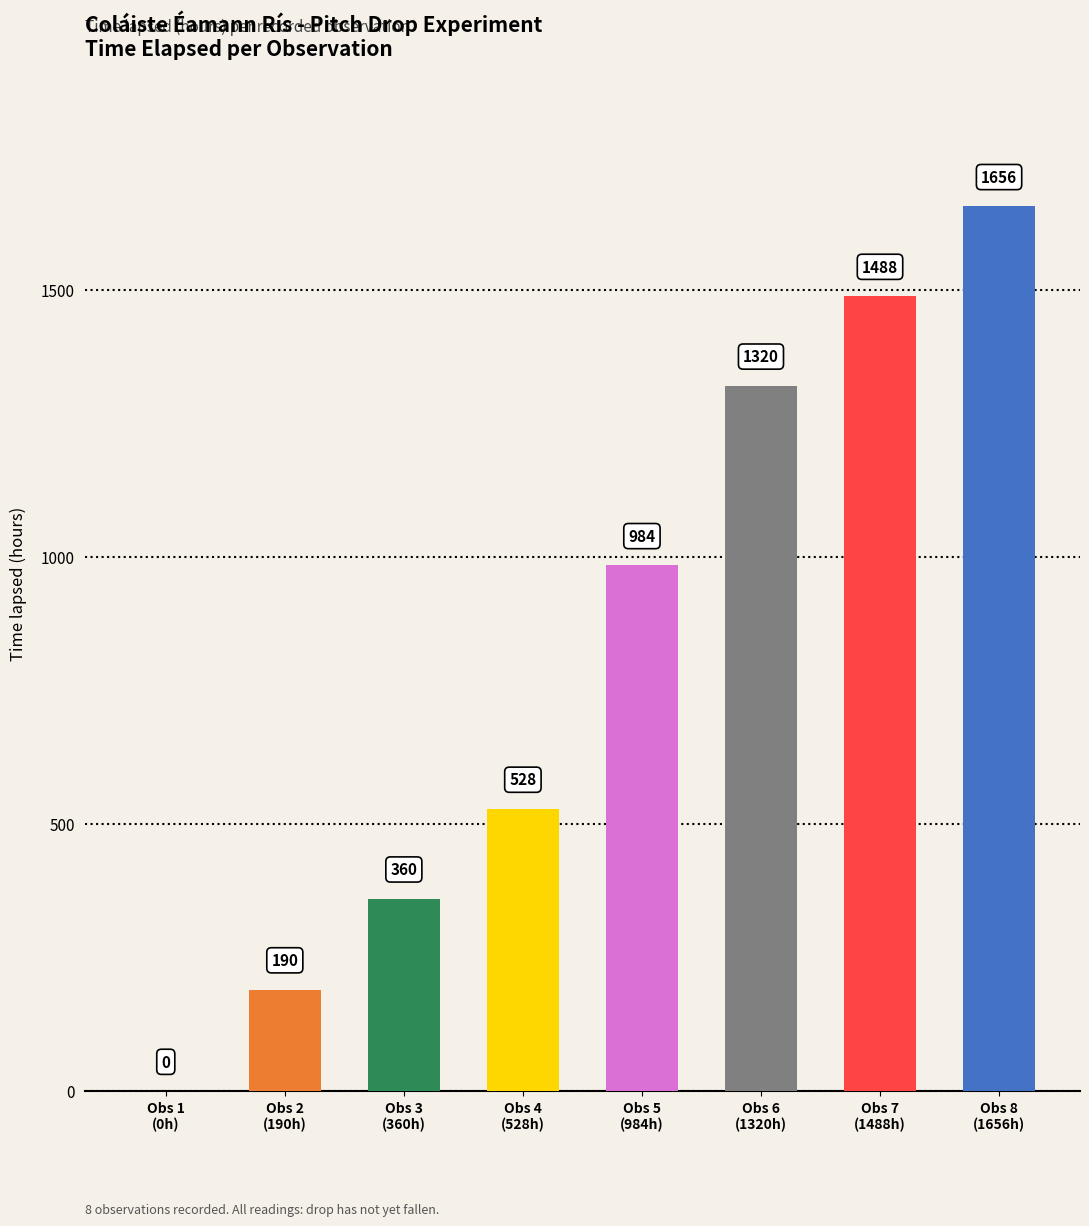

What is the difference between the values at Obs 6
(1320h) and Obs 1
(0h)?

1320